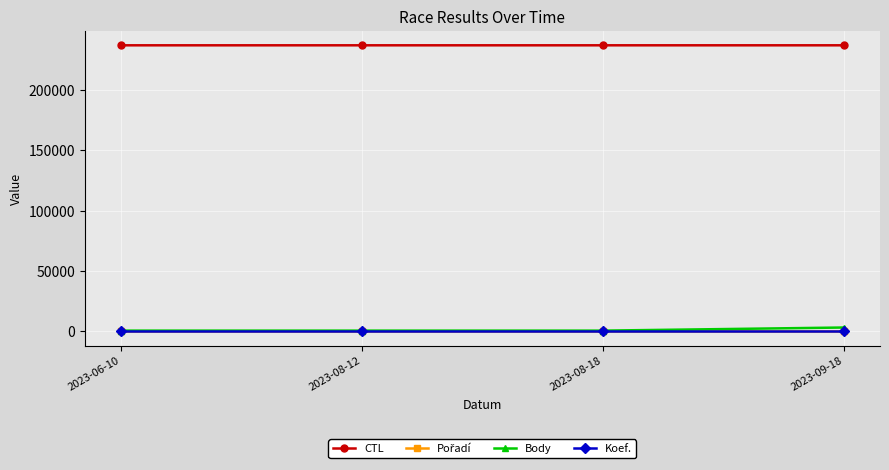

How many CTL values are between 237008 and 237014?

3